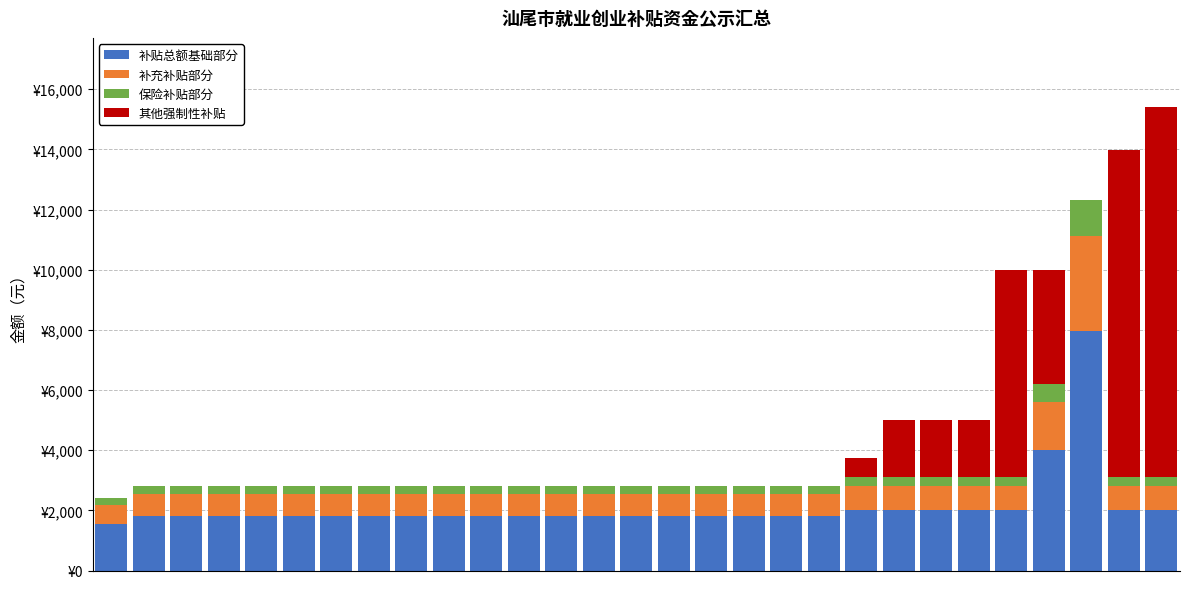

Which series has the widest spread of values?

其他强制性补贴